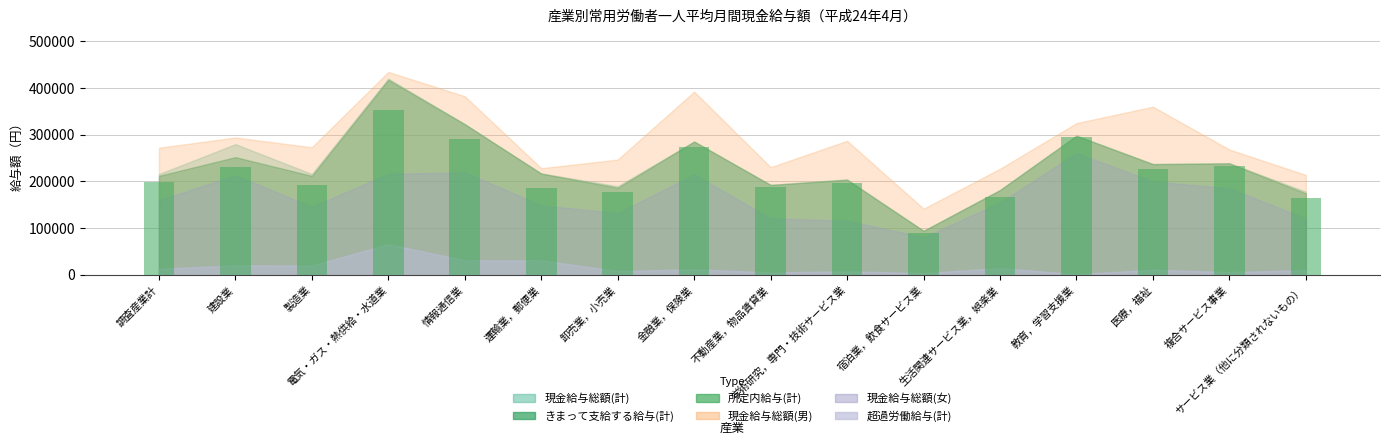

What is the difference between the second highest and minimum values?

205723